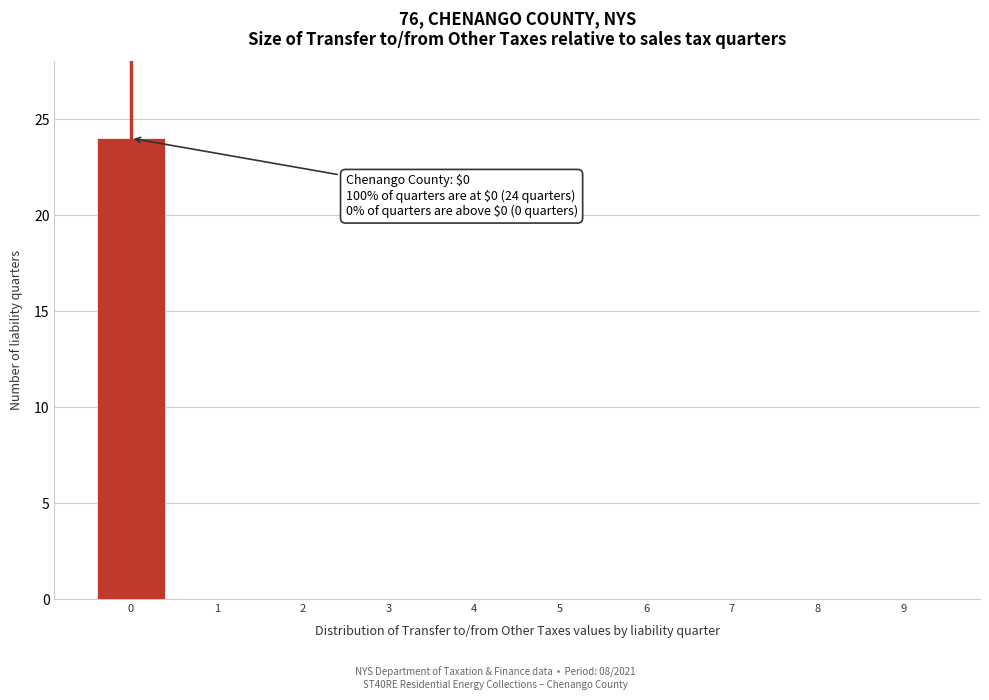

Reading left to right, transcribe all the data shown in this chart.

0=24	1=0	2=0	3=0	4=0	5=0	6=0	7=0	8=0	9=0